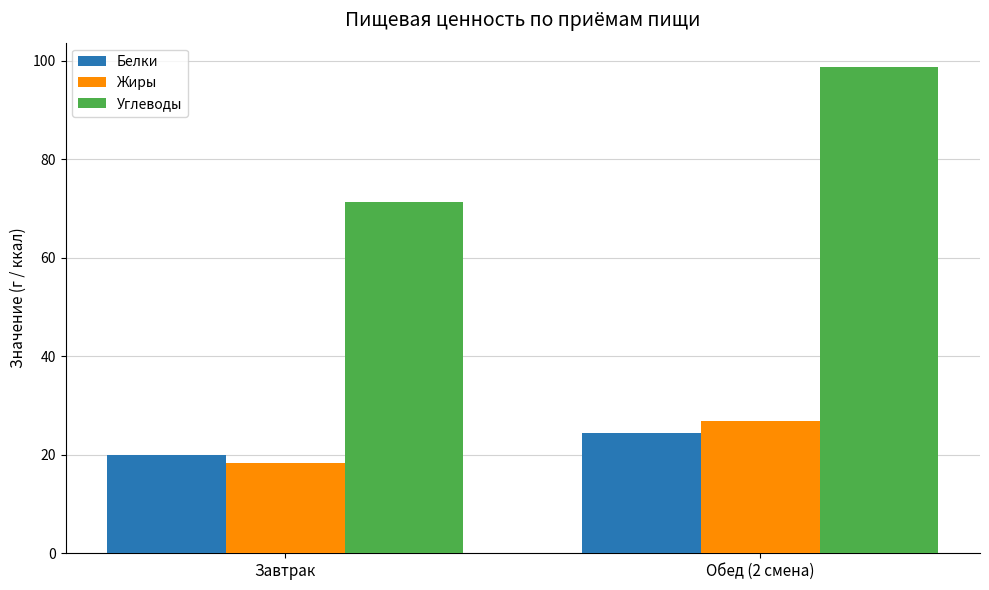

How many data points does each series have?

2